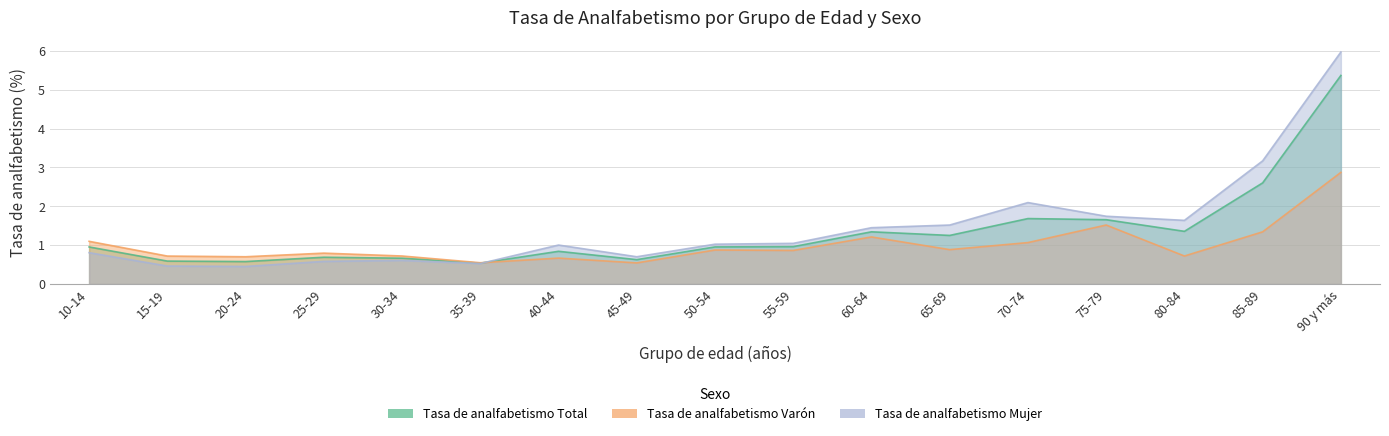

What is the difference between the highest and lowest values at 20-24?

0.2